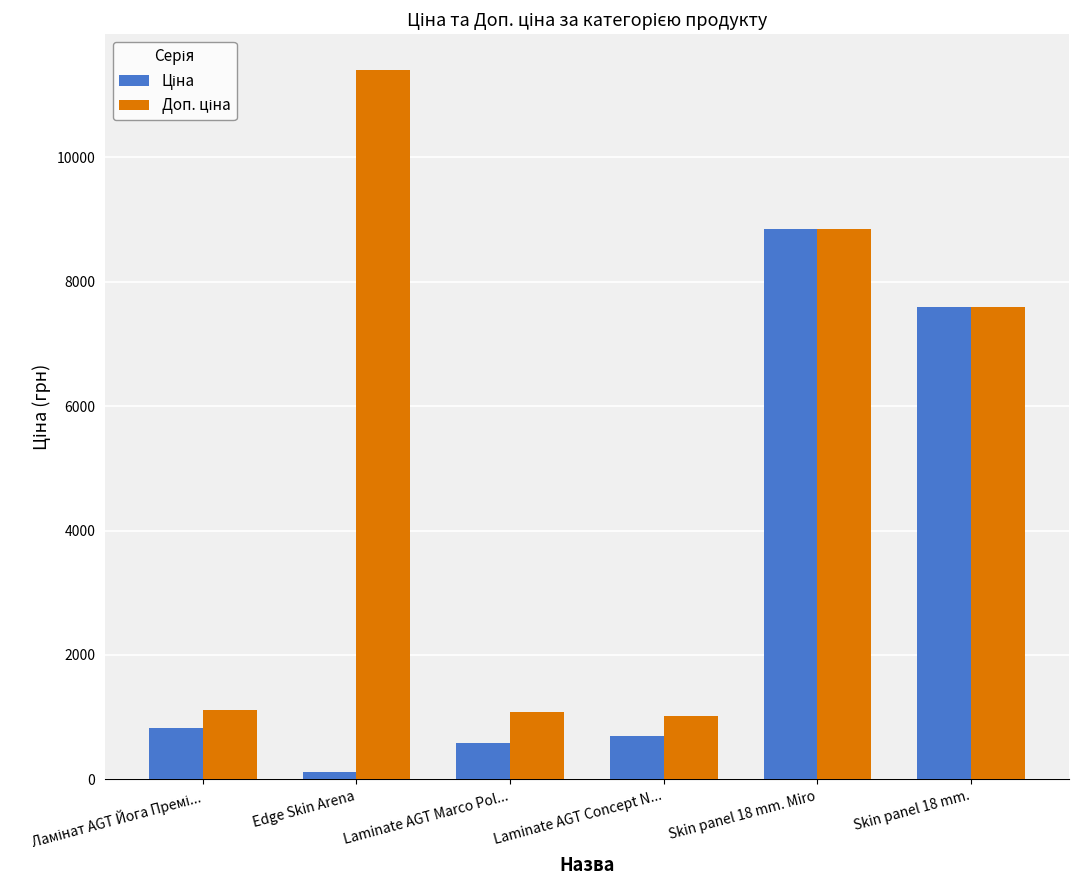

What is the greatest value displayed?

11410.0